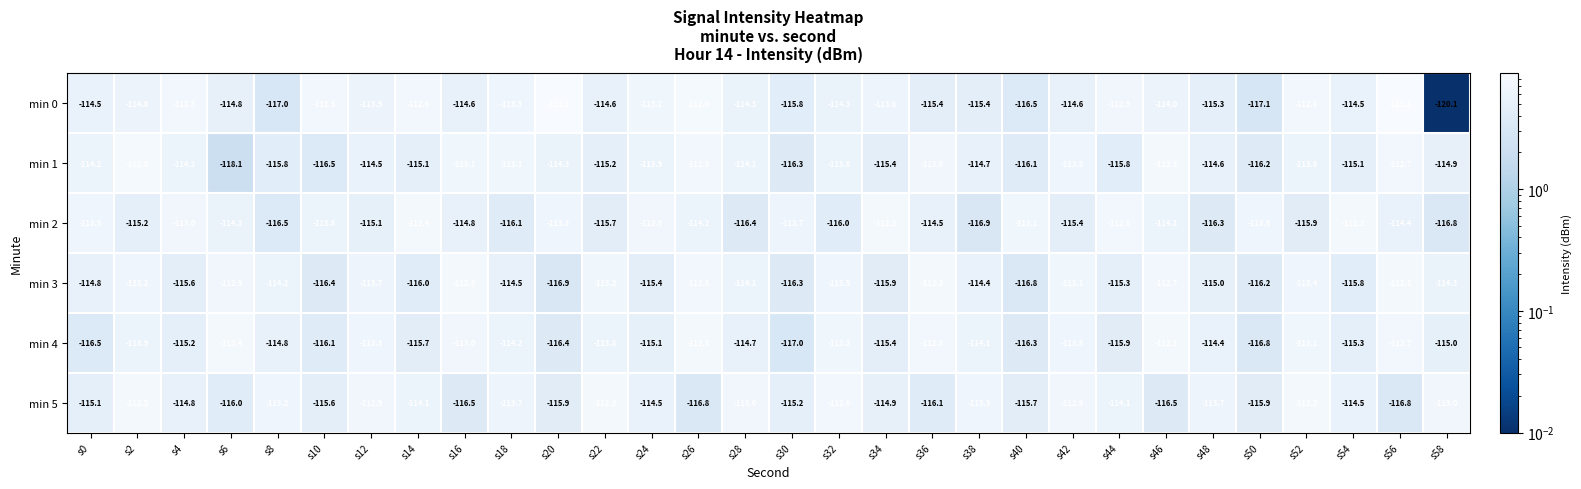

The value of min 4 at s16 is -113.0. True or false?

True